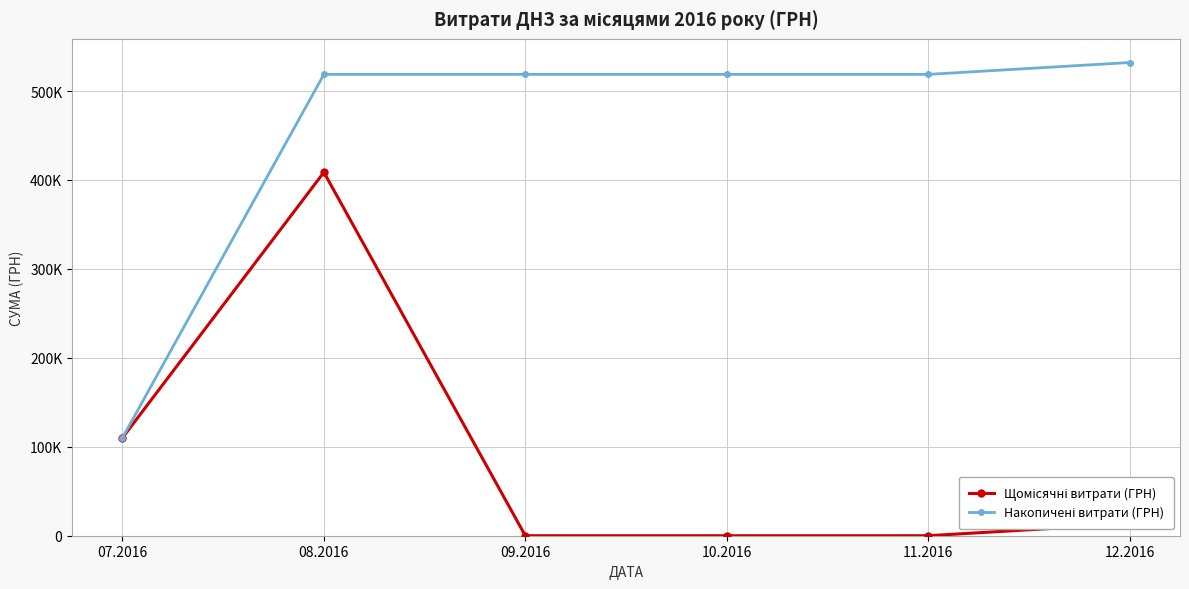

Does the chart have visible grid lines?

Yes